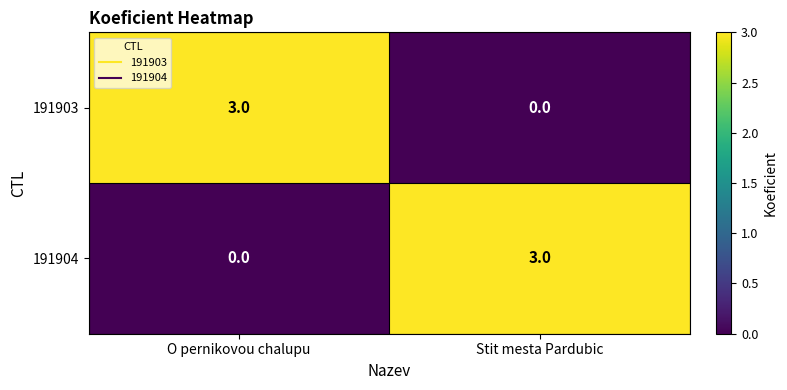

How many distinct data groups are displayed?

2